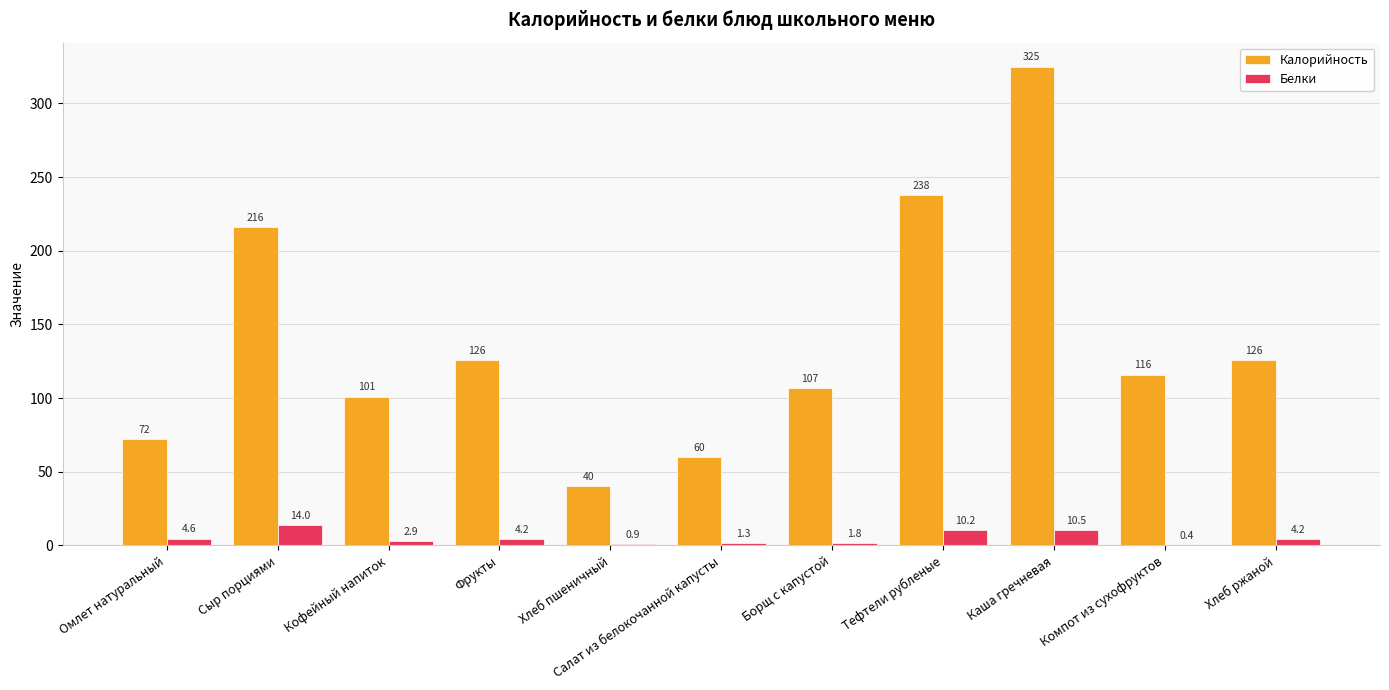

What is the sum of the Калорийность values at Компот из сухофруктов and Сыр порциями?

332.0